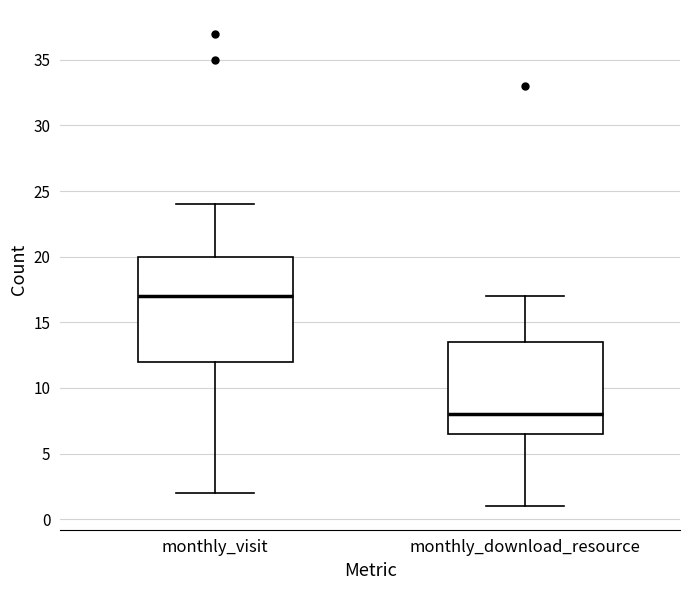

Reading left to right, read every box against the y-axis: the position of its median line, the range the box covers, and the ends of its whiskers. The values are not printed on the chart, so give them approximately, as read against the axis.

monthly_visit: median 17.0, box 12.0 to 20.0, whiskers 2.0 to 24.0
monthly_download_resource: median 8.0, box 6.5 to 13.5, whiskers 1.0 to 17.0